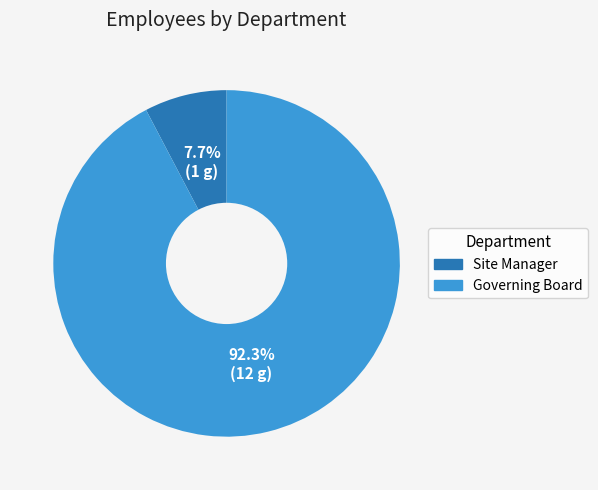

Between Governing Board and Site Manager, which is larger?

Governing Board